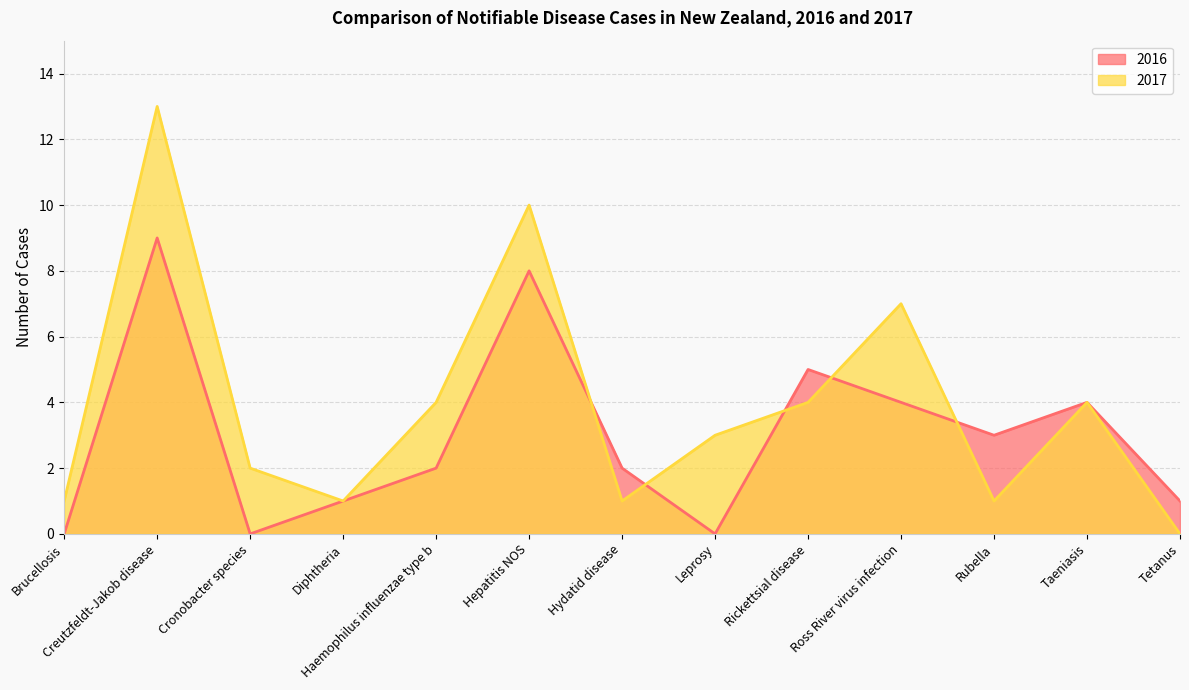

True or false: 2017 has a value of 0 at Diphtheria.

False